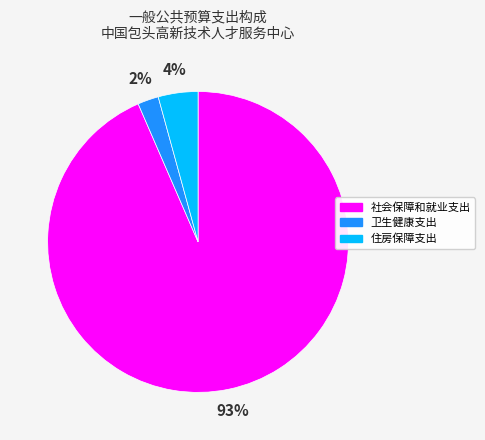

Is the sum of 社会保障和就业支出 and 住房保障支出 greater than half?

Yes